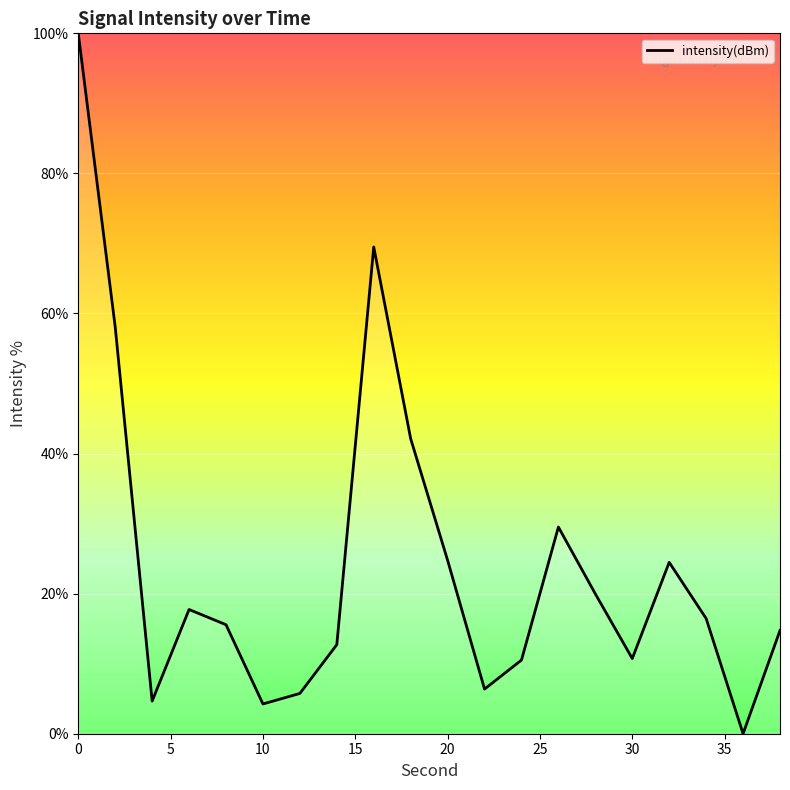

What is the greatest value displayed?

100.0